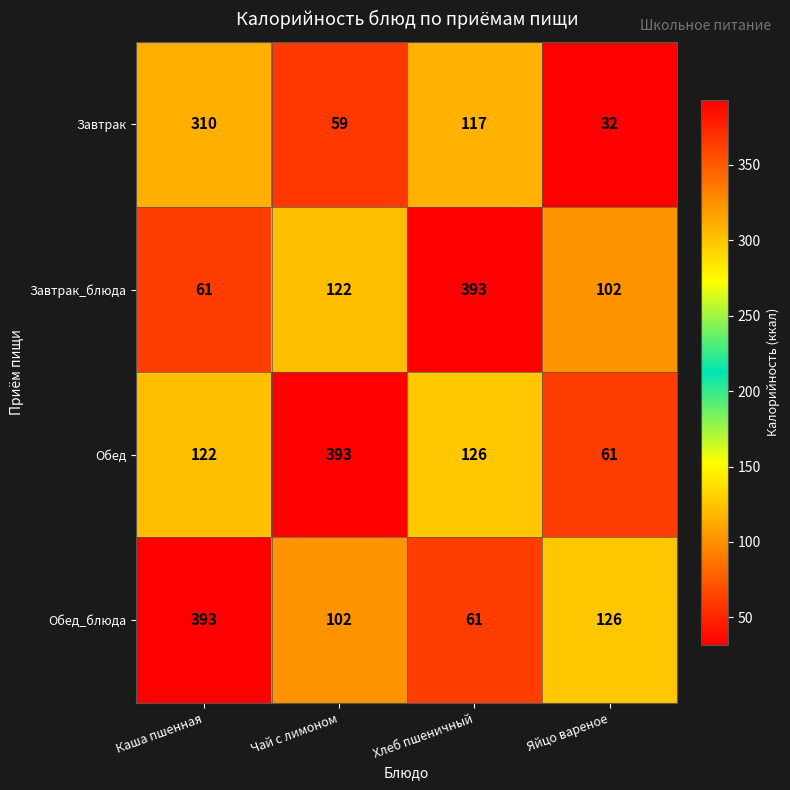

What is the smallest value displayed?

32